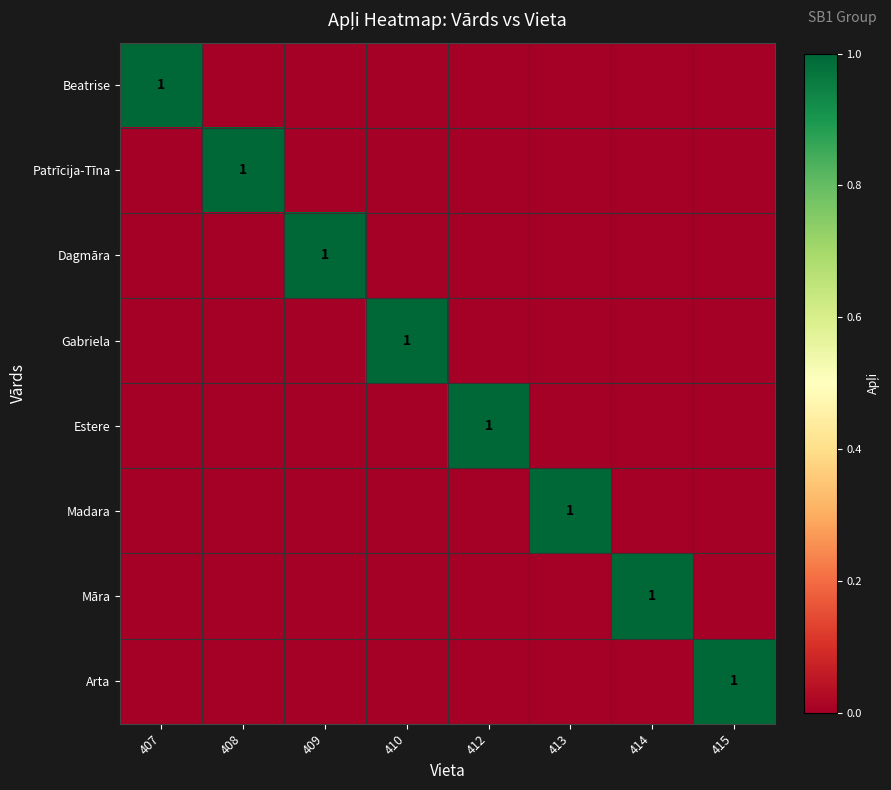

True or false: Arta has a value of 1 at 415.

True